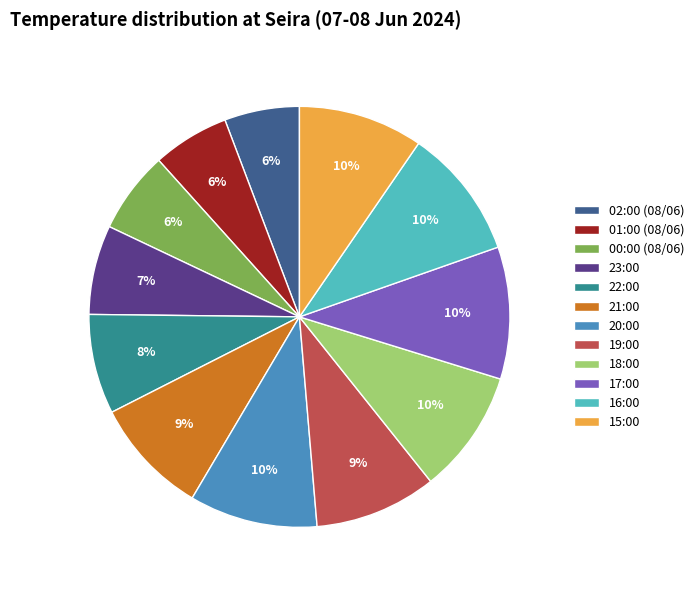

How many segments does this pie chart have?

12